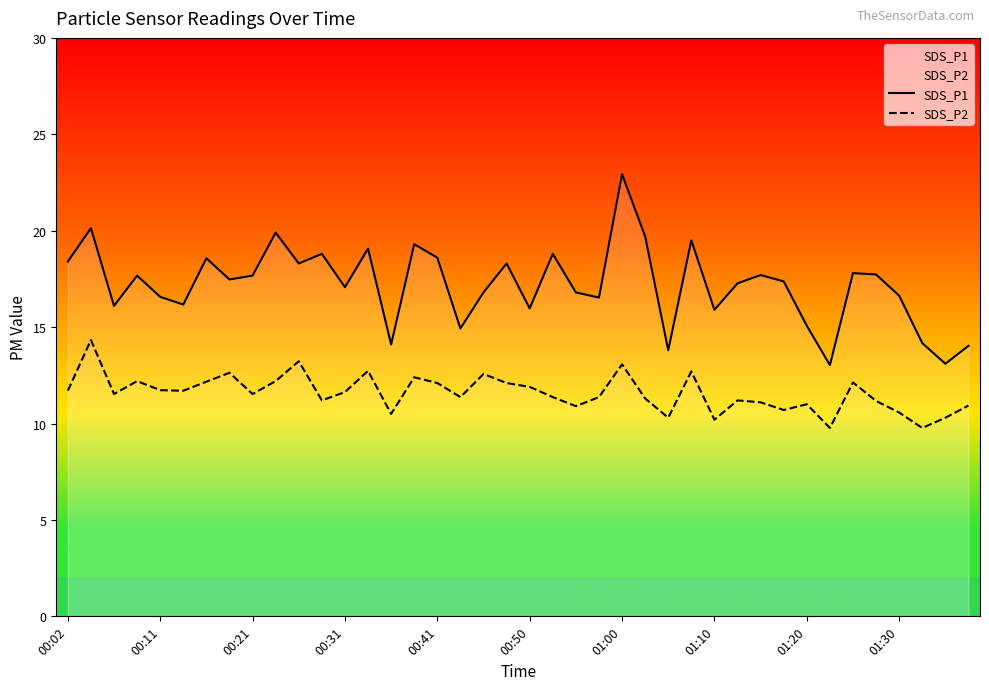

Reading left to right, what are all the values shown in this chart?

SDS_P1: 18.4	20.1	16.1	17.7	16.6	16.2	18.6	17.5	17.7	19.9	18.3	18.8	17.1	19.1	14.1	19.3	18.6	14.9	16.8	18.3	16.0	18.8	16.8	16.5	22.9	19.7	13.8	19.5	15.9	17.3	17.7	17.4	15.1	13.0	17.8	17.7	16.6	14.2	13.1	14.0
SDS_P2: 11.7	14.3	11.5	12.2	11.7	11.7	12.2	12.6	11.5	12.2	13.2	11.2	11.6	12.7	10.5	12.4	12.1	11.4	12.6	12.1	11.9	11.4	10.9	11.4	13.1	11.3	10.3	12.7	10.2	11.2	11.1	10.7	11.0	9.8	12.1	11.2	10.6	9.8	10.3	10.9